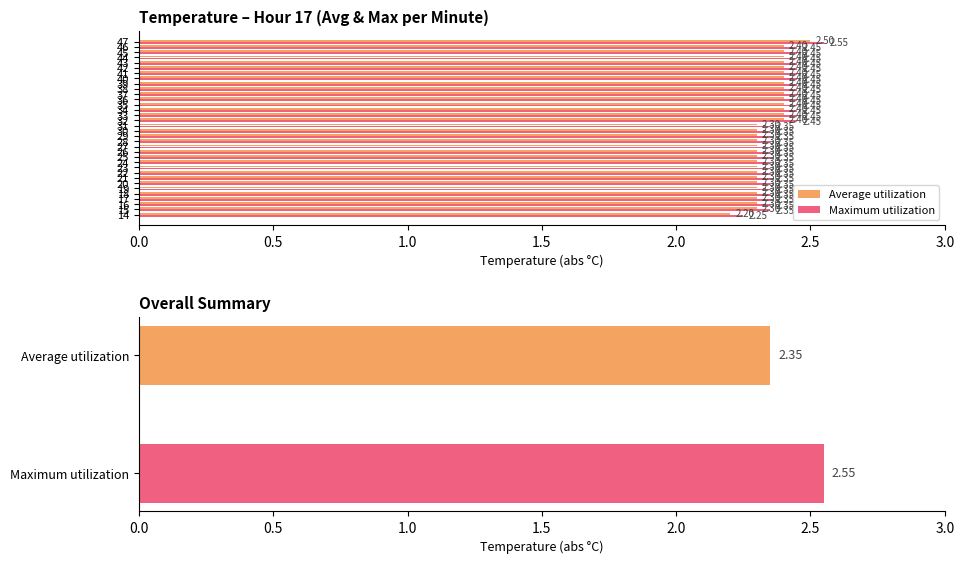

How many bars are there in total?

68